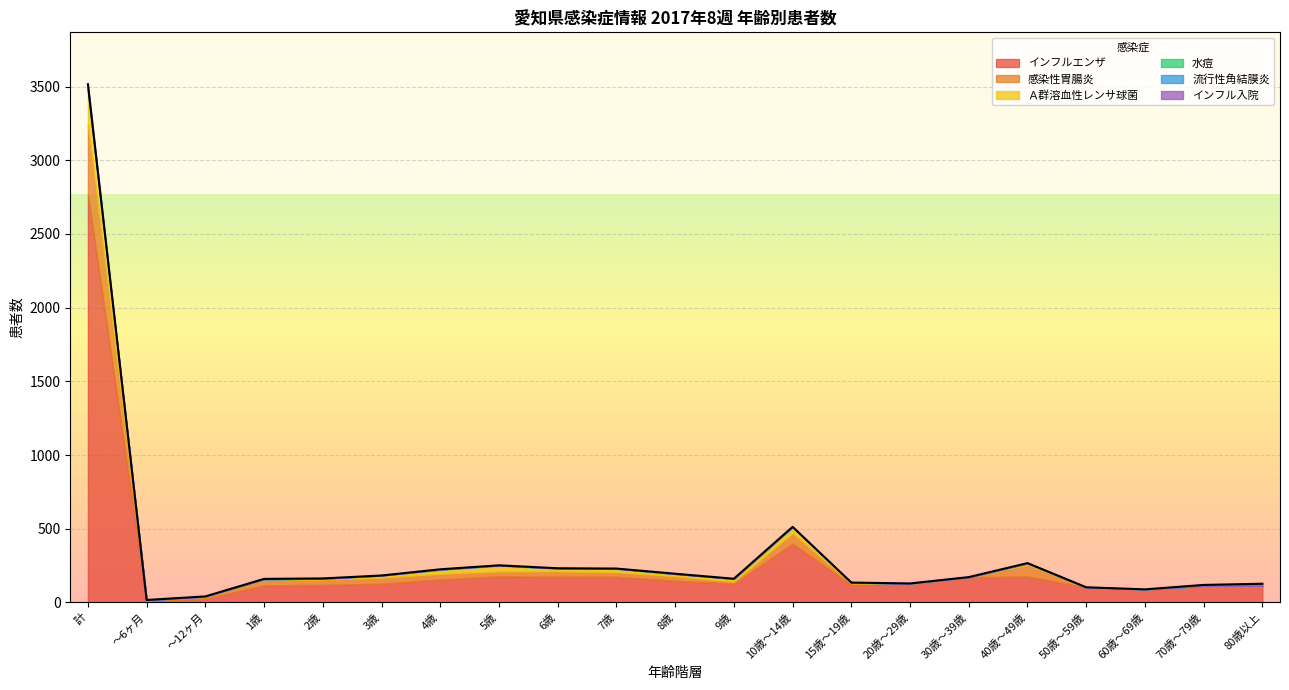

Where is the first local maximum for インフルエンザ?

5歳